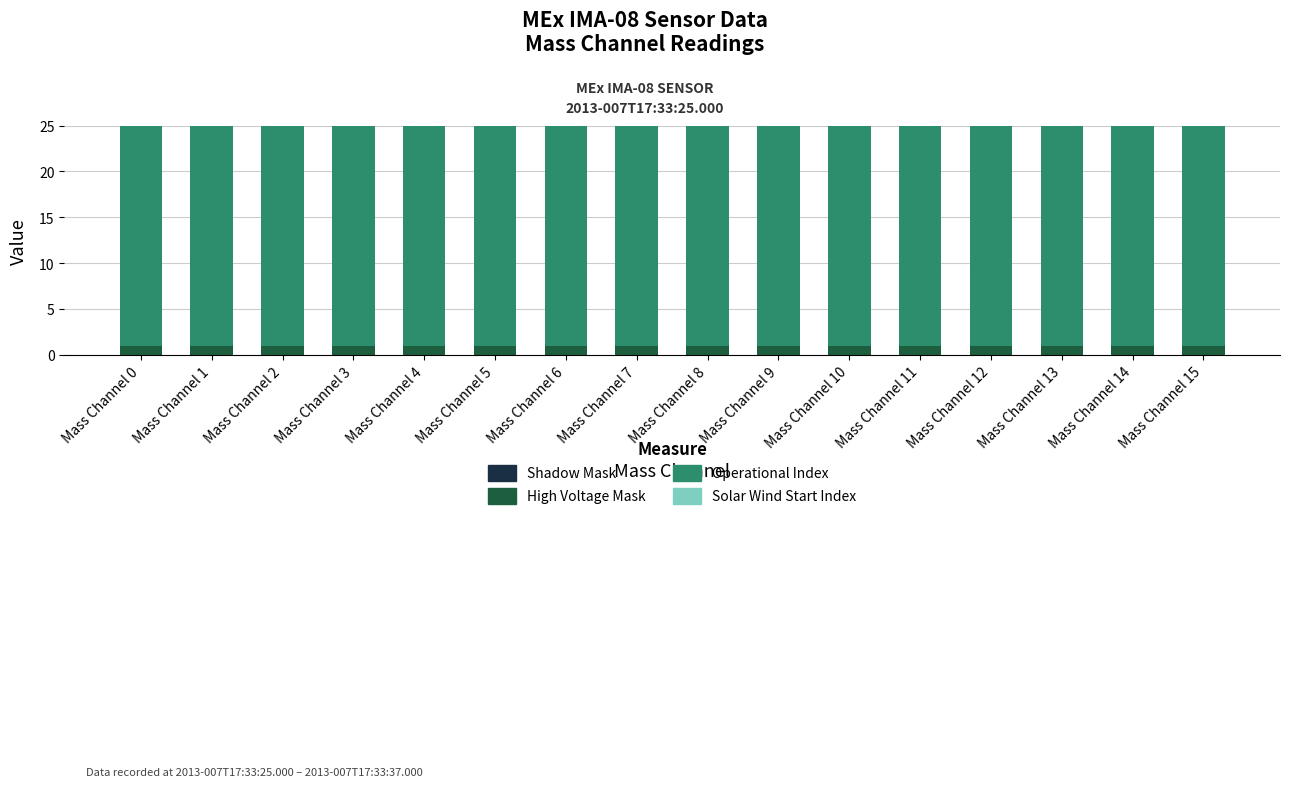

The High Voltage Mask series shows 1 at Mass Channel 0. True or false?

True